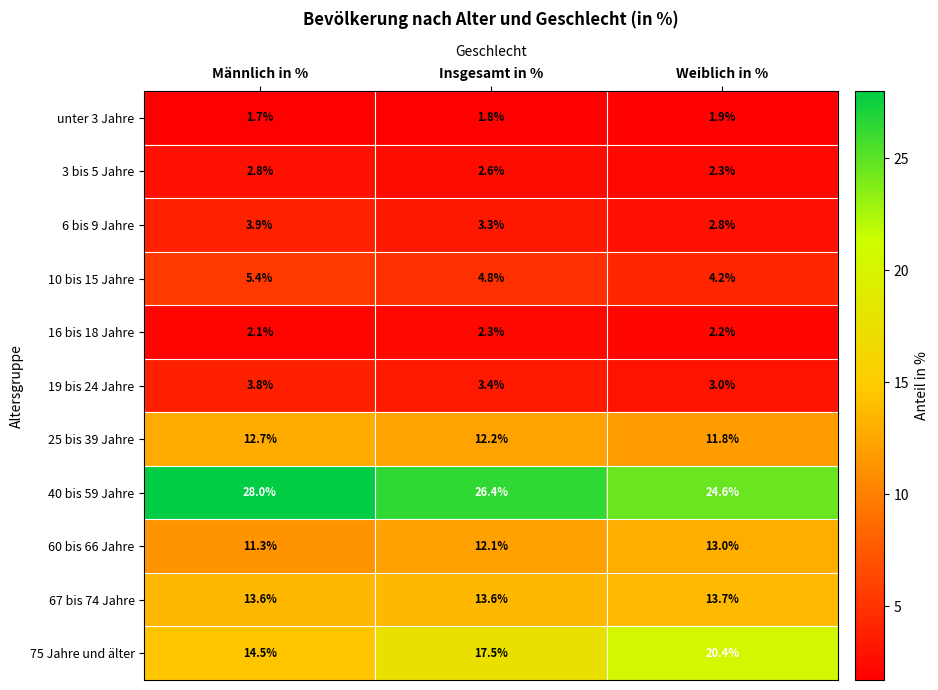

Where does the 60 bis 66 Jahre series first go above 12?

Insgesamt in %